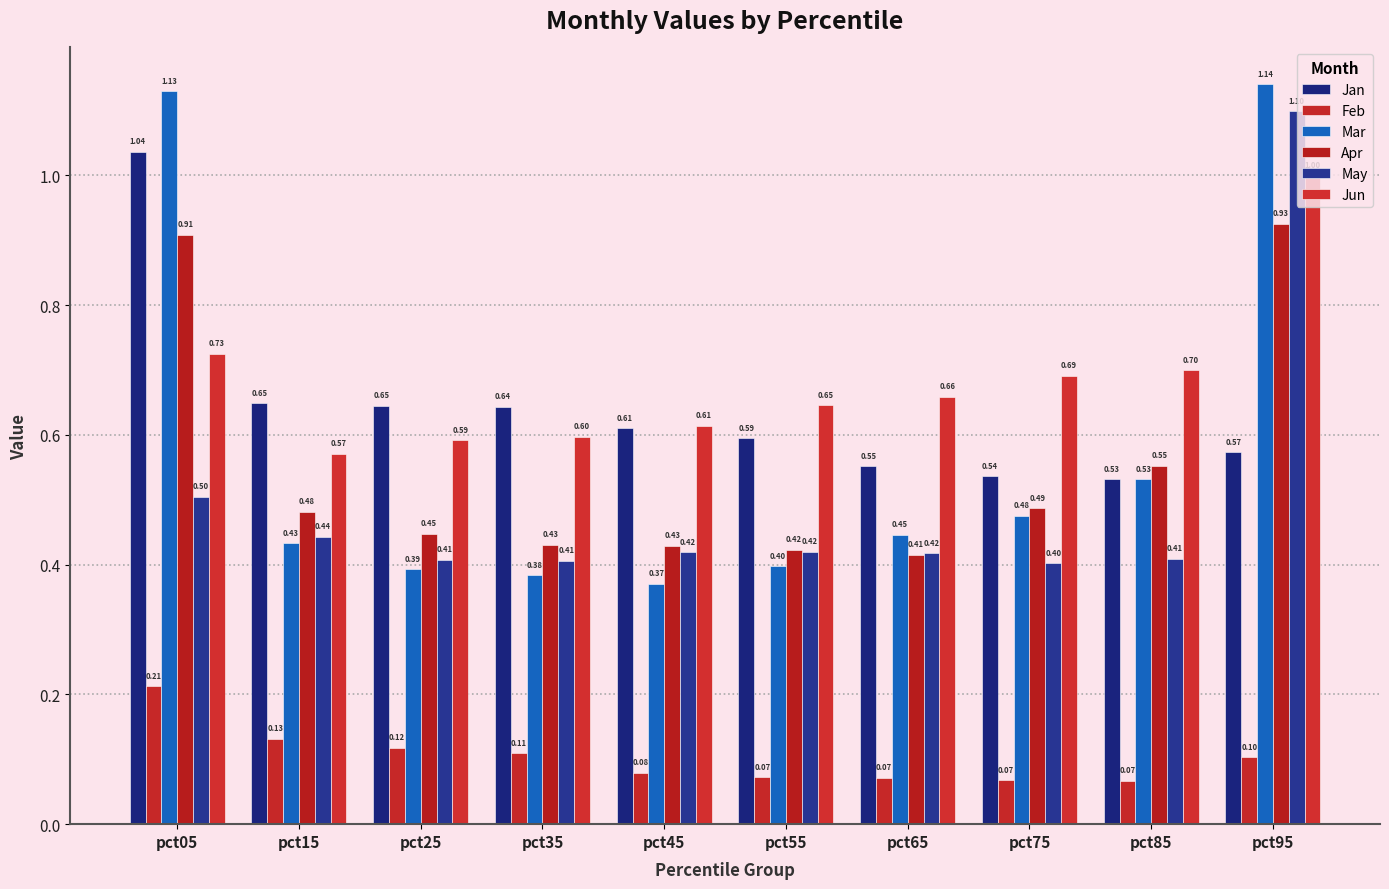

Are the bars grouped side by side (vs. stacked)?

Yes